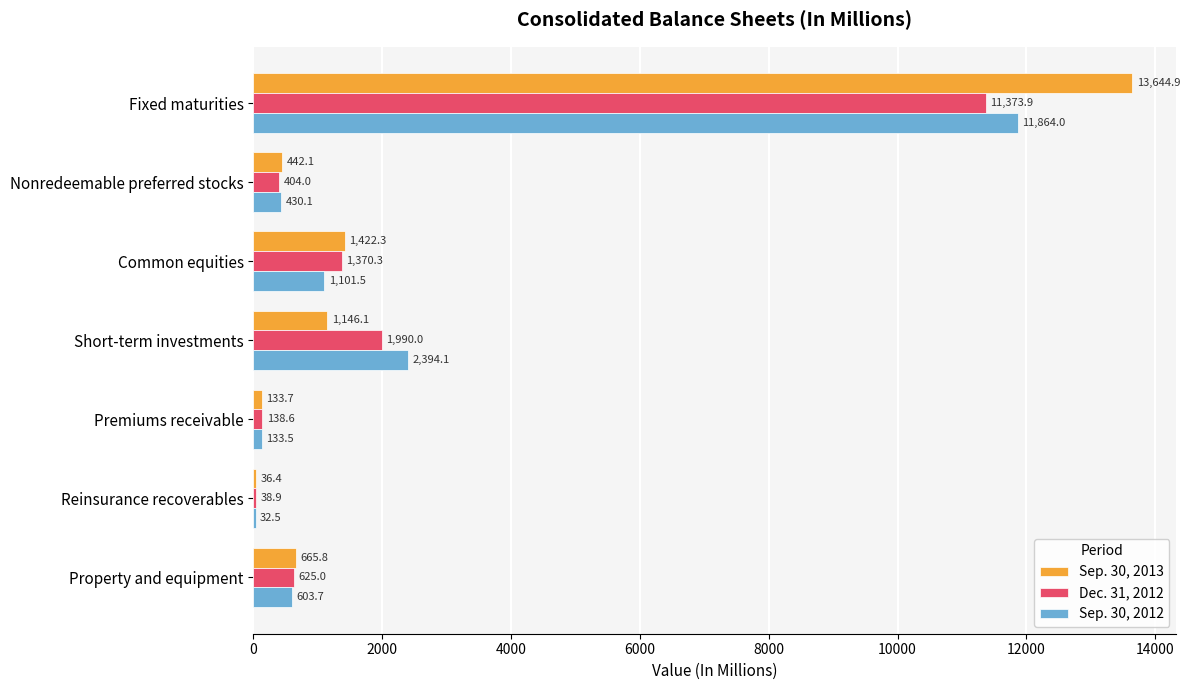

What is the sum of the Sep. 30, 2012 values at Short-term investments and Common equities?

3495.6